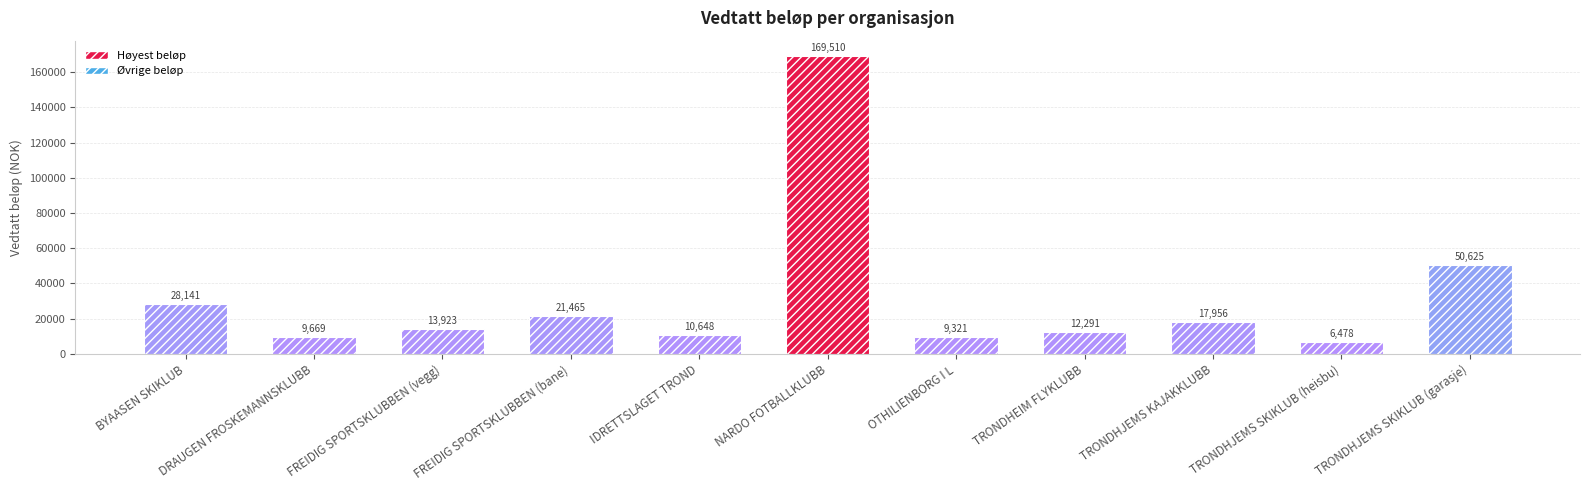

List the labels in order of value, smallest first.

TRONDHJEMS SKIKLUB (heisbu), OTHILIENBORG I L, DRAUGEN FROSKEMANNSKLUBB, IDRETTSLAGET TROND, TRONDHEIM FLYKLUBB, FREIDIG SPORTSKLUBBEN (vegg), TRONDHJEMS KAJAKKLUBB, FREIDIG SPORTSKLUBBEN (bane), BYAASEN SKIKLUB, TRONDHJEMS SKIKLUB (garasje), NARDO FOTBALLKLUBB